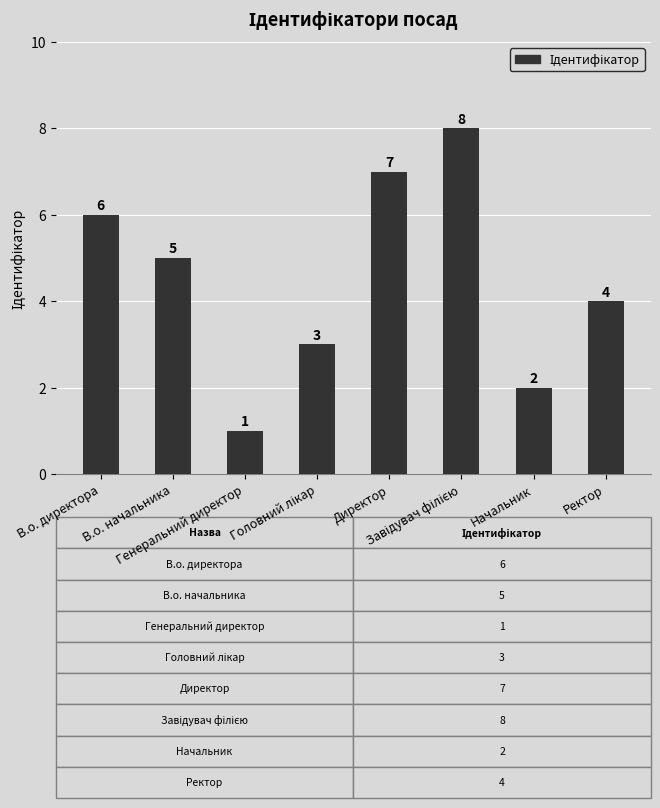

Does the chart contain any negative values?

No